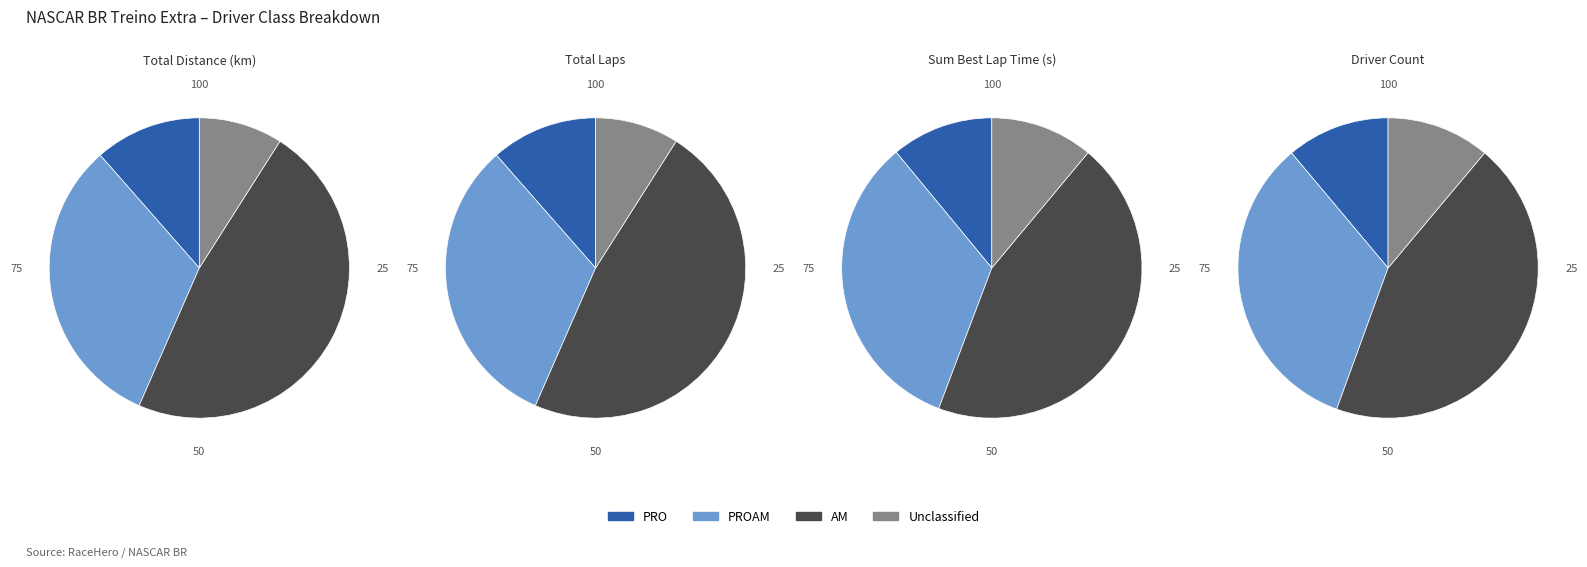

Is there any slice that represents more than half of the pie?

No